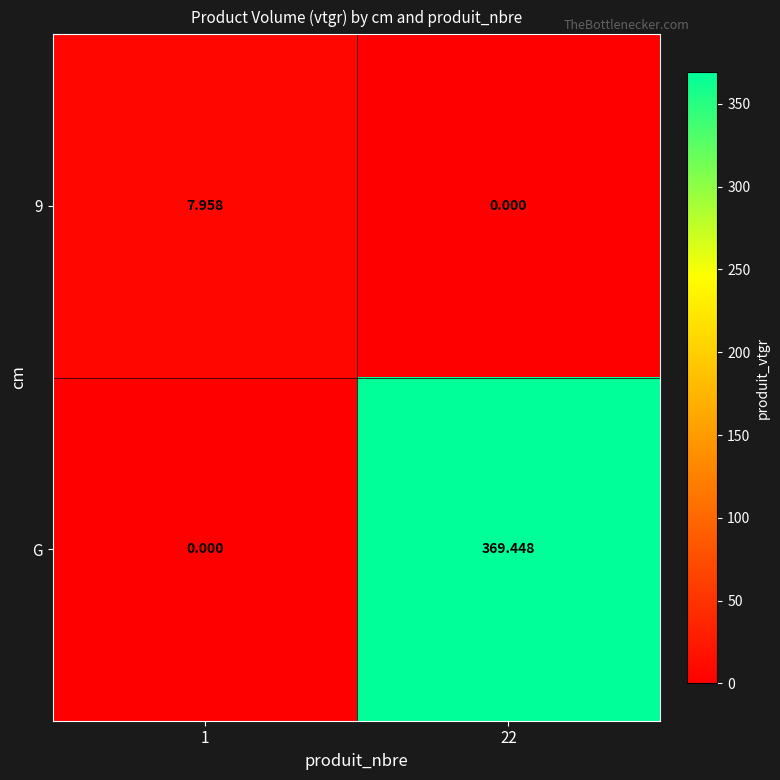

Which series has the largest total across all categories?

G